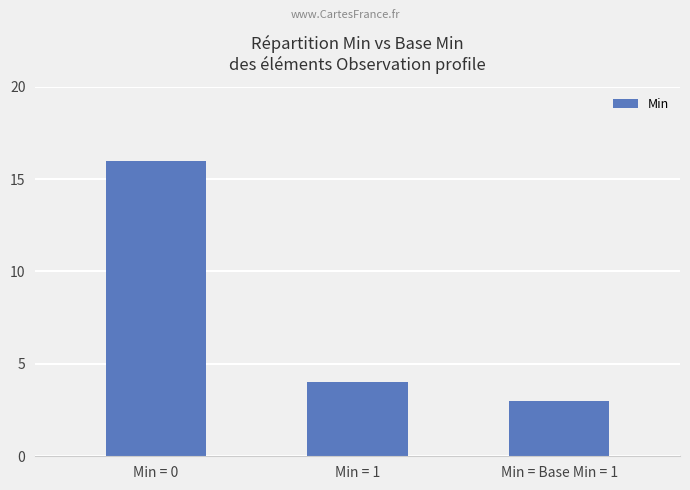

Which label corresponds to the smallest value in the chart?

Min = Base Min = 1